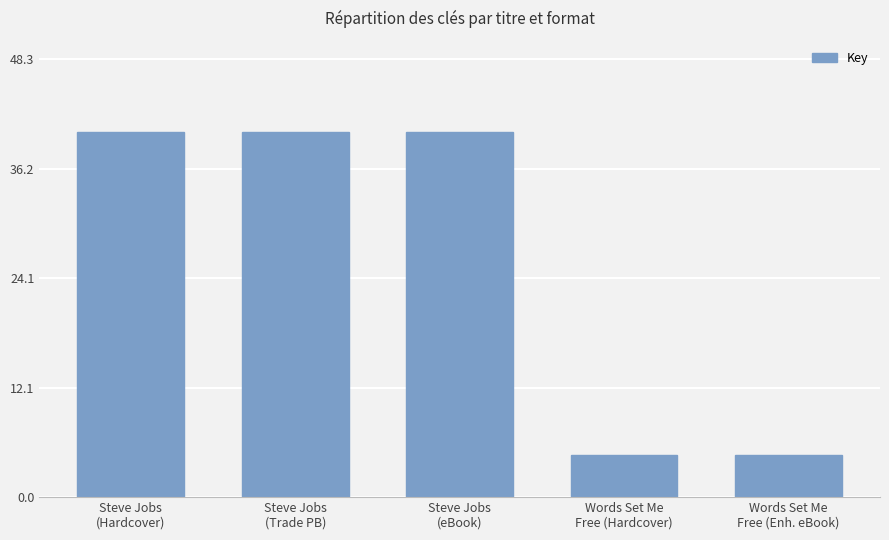

What is the difference between the maximum and minimum values?

35.6